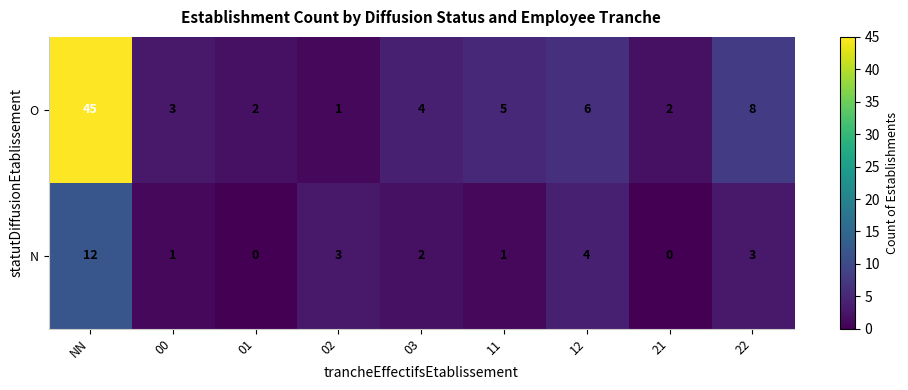

Rank the series at 02 from highest to lowest value.

N, O